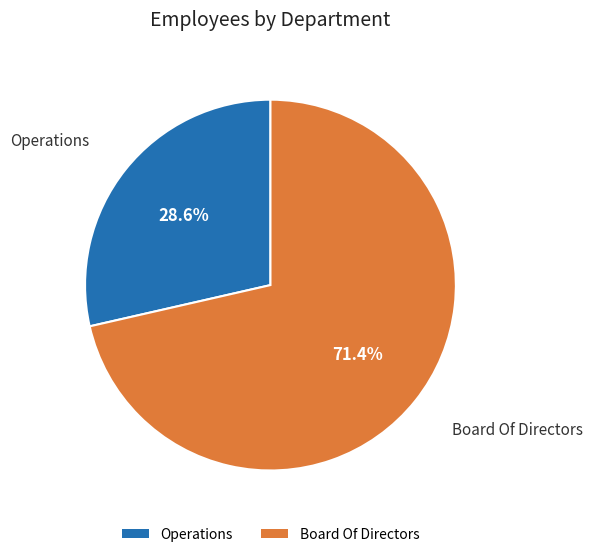

What is the smallest slice in the pie chart?

Operations